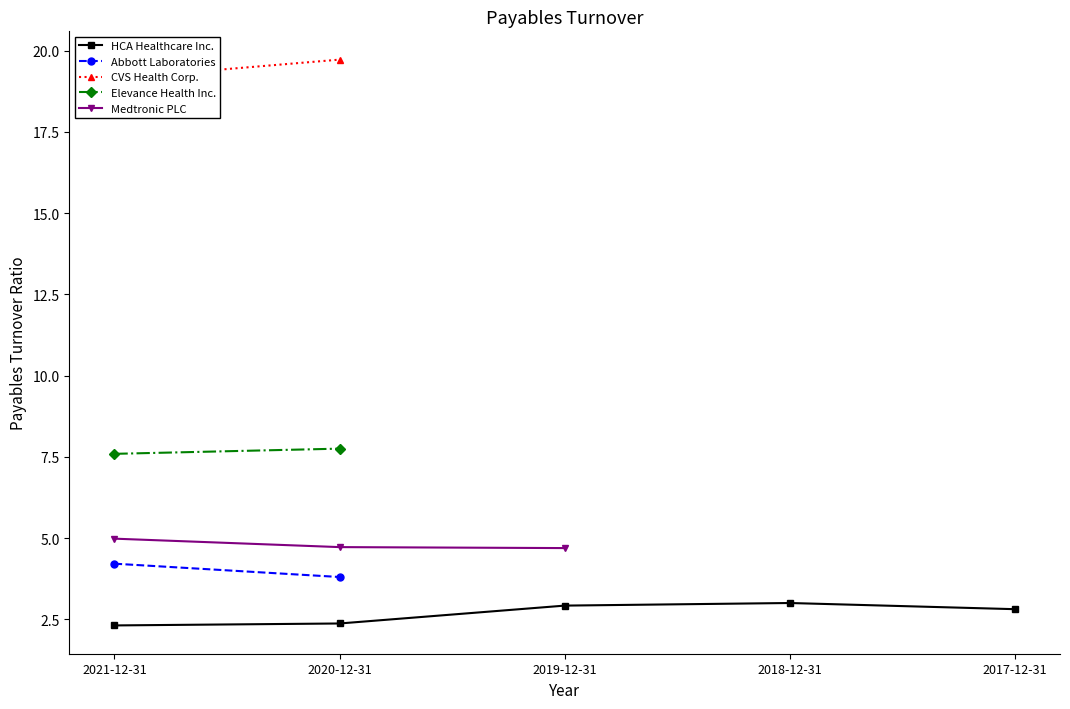

True or false: CVS Health Corp. and Elevance Health Inc. cross at least once.

False